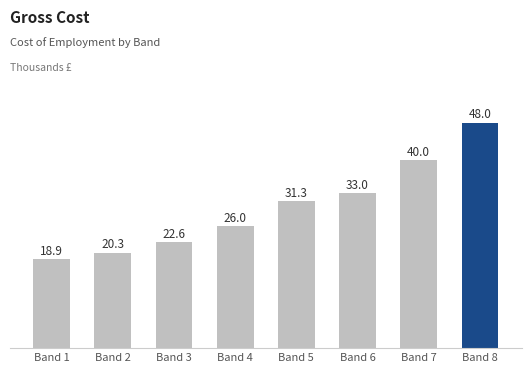

What is the difference between the maximum and minimum values?

29.1